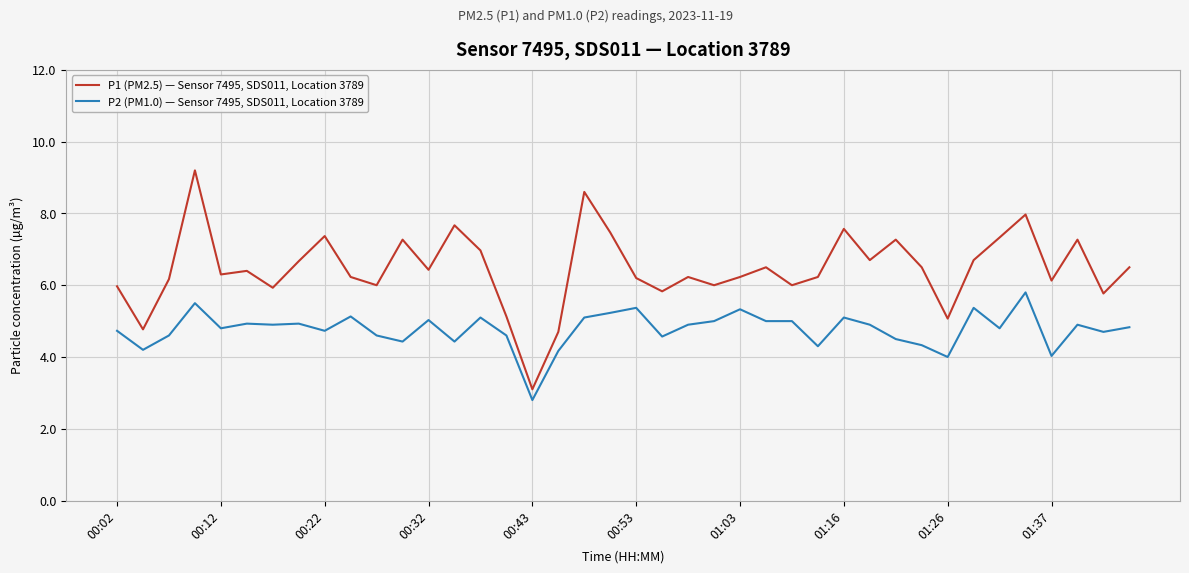

What is the minimum value for P2 (PM1.0) — Sensor 7495, SDS011, Location 3789?

2.8